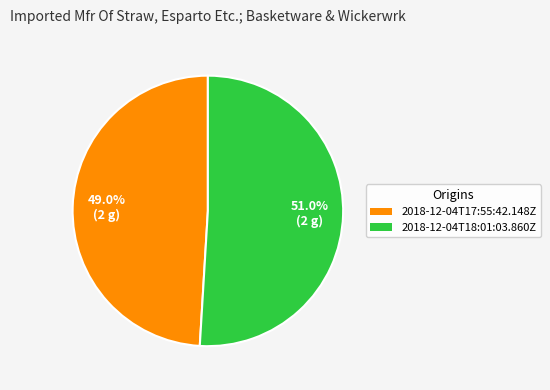

How much of the chart is everything except 2018-12-04T17:55:42.148Z?

51.0%